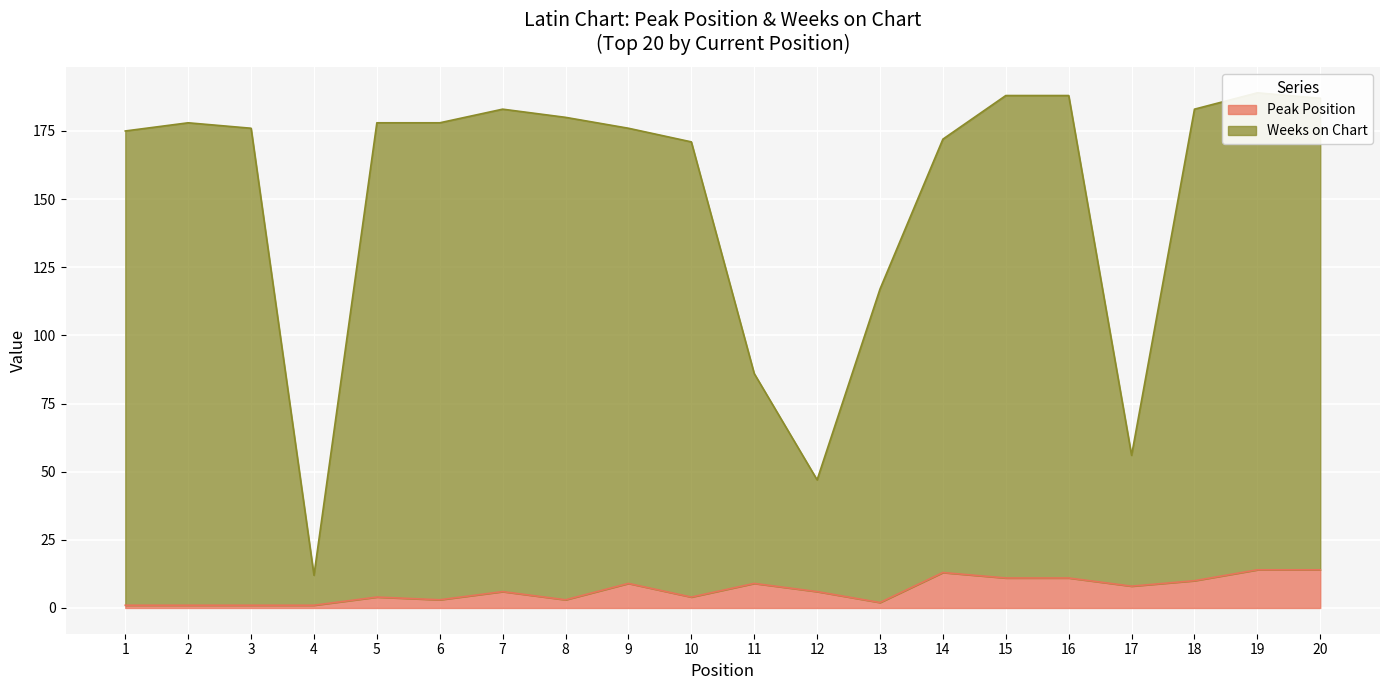

What is the approximate value of Weeks on Chart at 1?

175